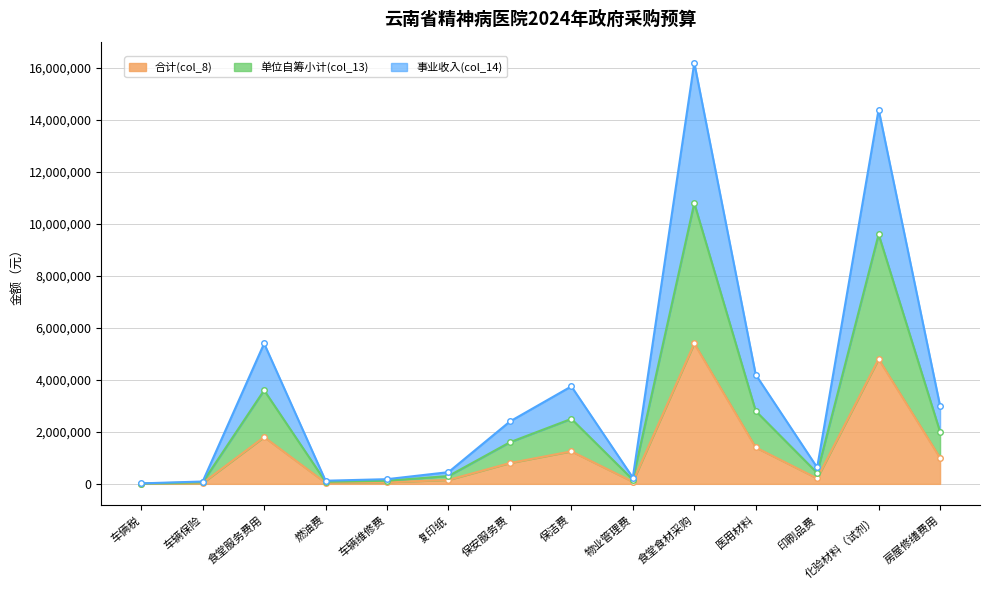

At which category is the sum across all series the highest?

食堂食材采购